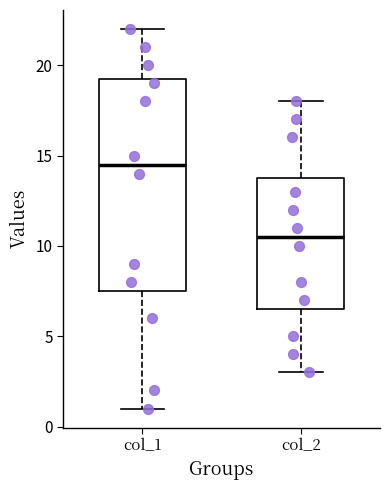

Where is the lower edge of the box for col_1 on the y-axis? The values are not printed on the chart, so give them approximately, as read against the axis.

7.5